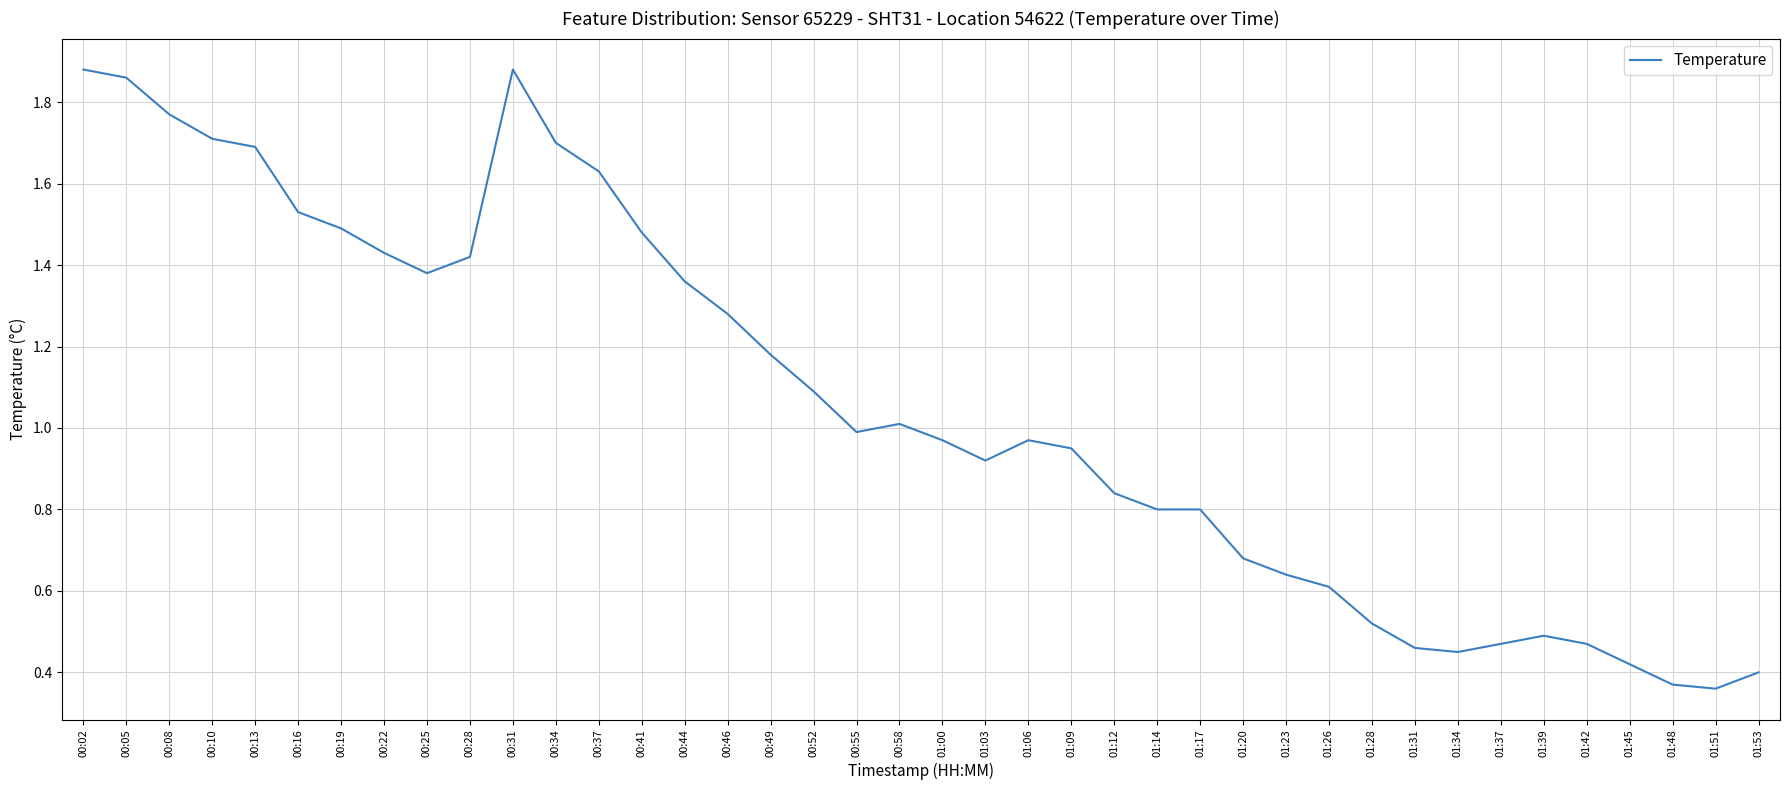

Between 01:51 and 01:37, which is larger?

01:37